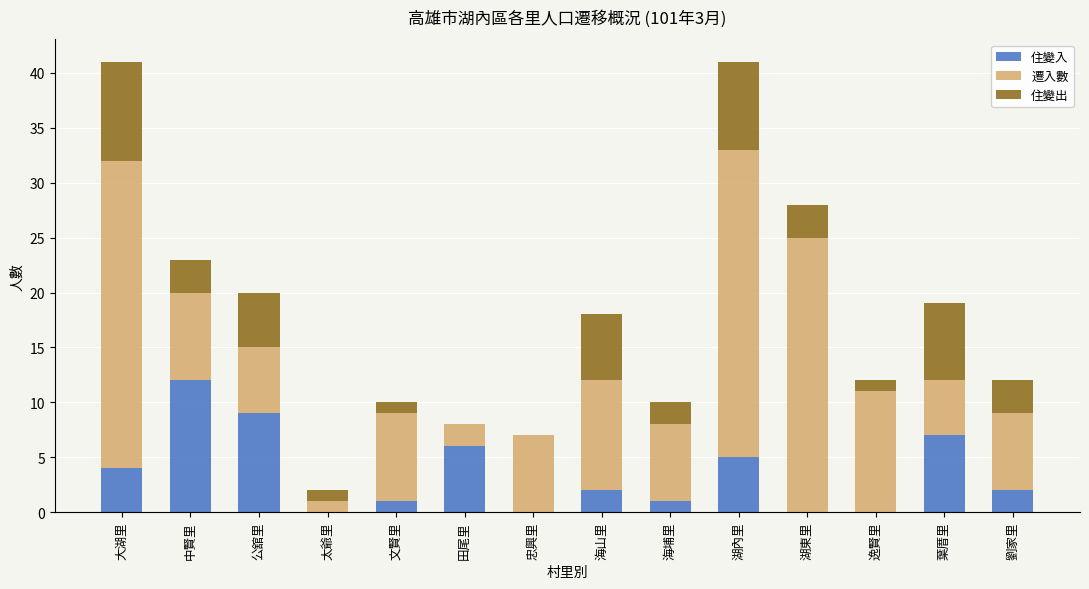

Is it true that 住變入 equals 0 at 湖東里?

True